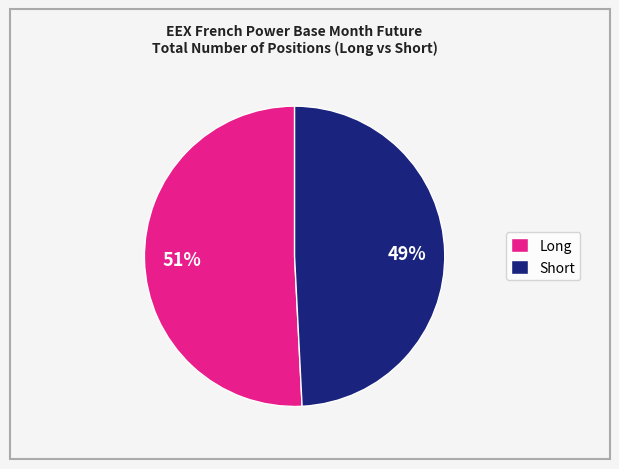

Count the number of slices in the pie.

2